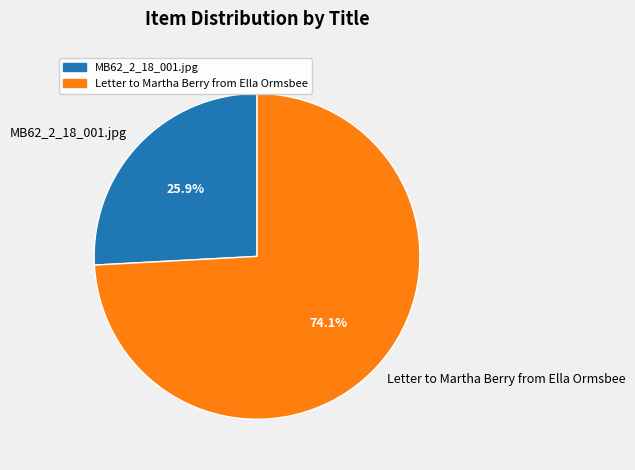

What is the majority slice?

Letter to Martha Berry from Ella Ormsbee